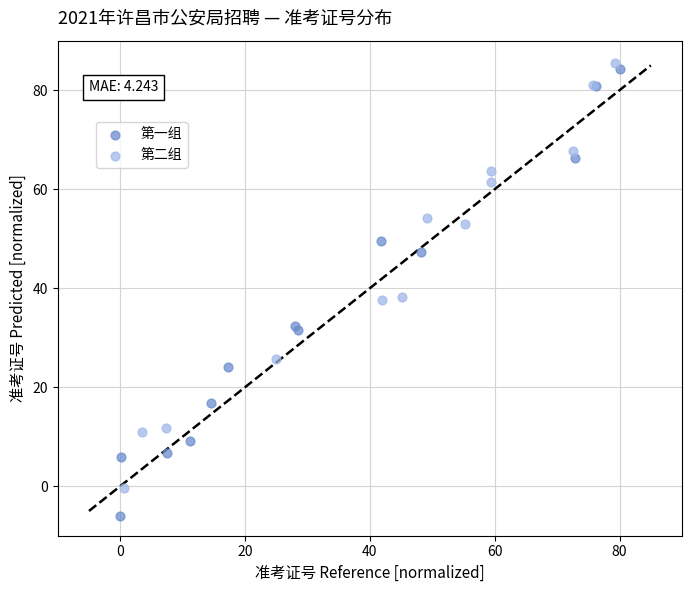

Which series contains the lowest Y value?

第一组